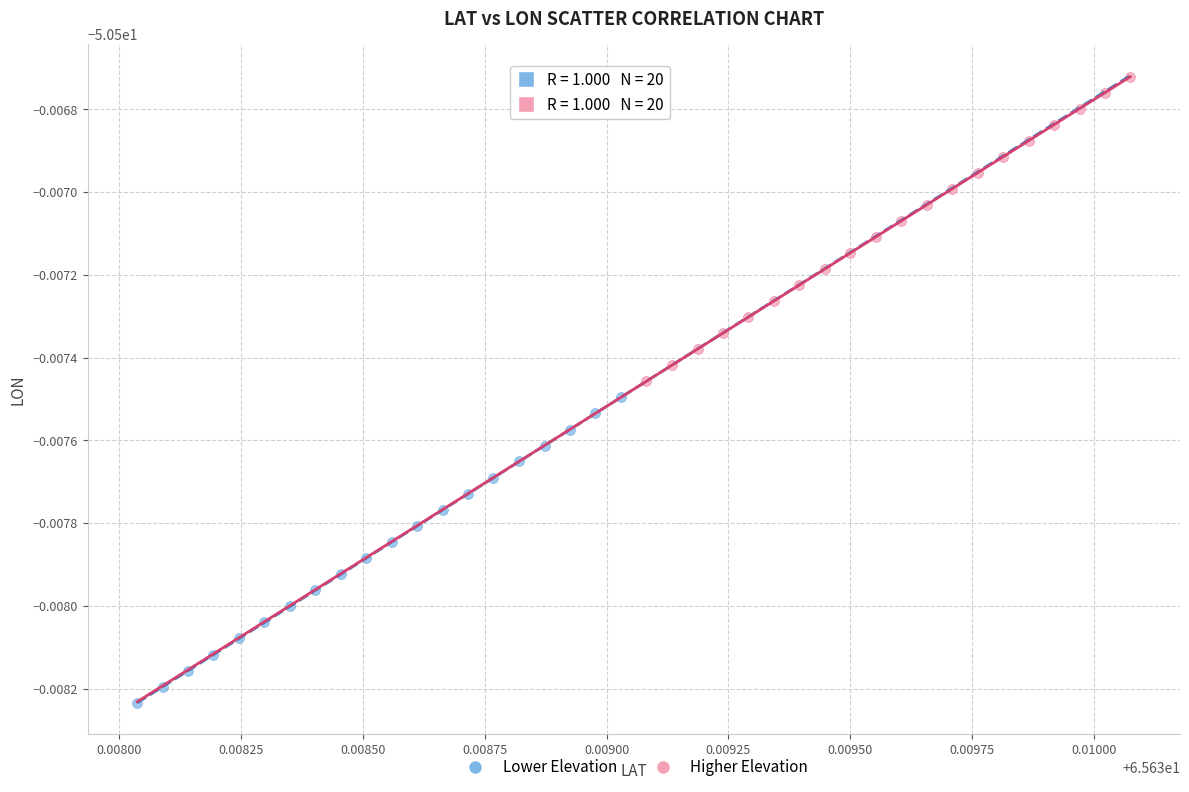

Which series contains the highest Y value?

Higher Elevation